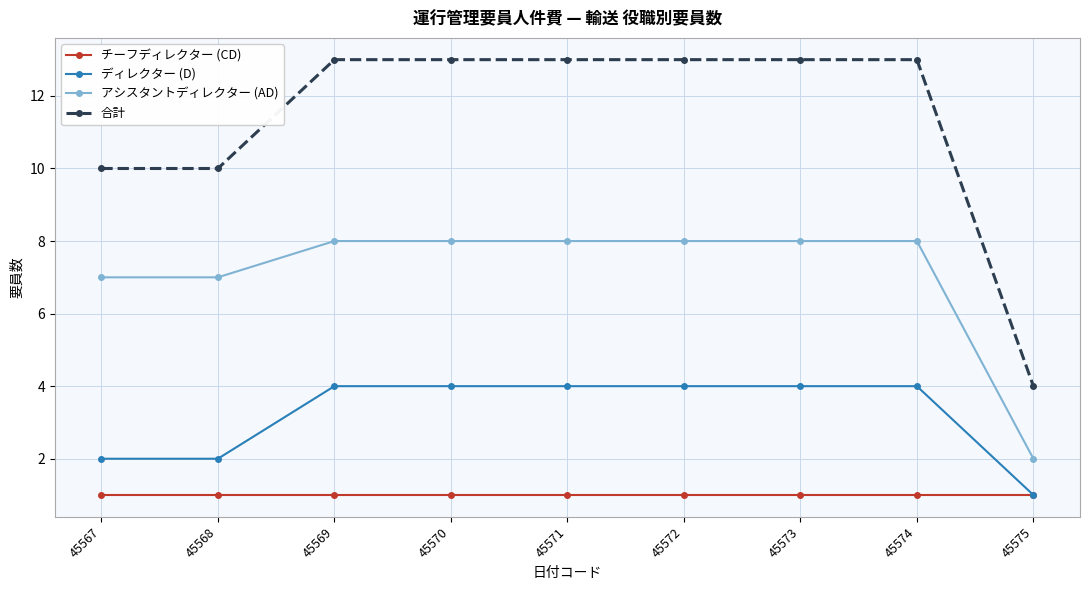

What are all the series names shown in the legend?

チーフディレクター (CD), ディレクター (D), アシスタントディレクター (AD), 合計